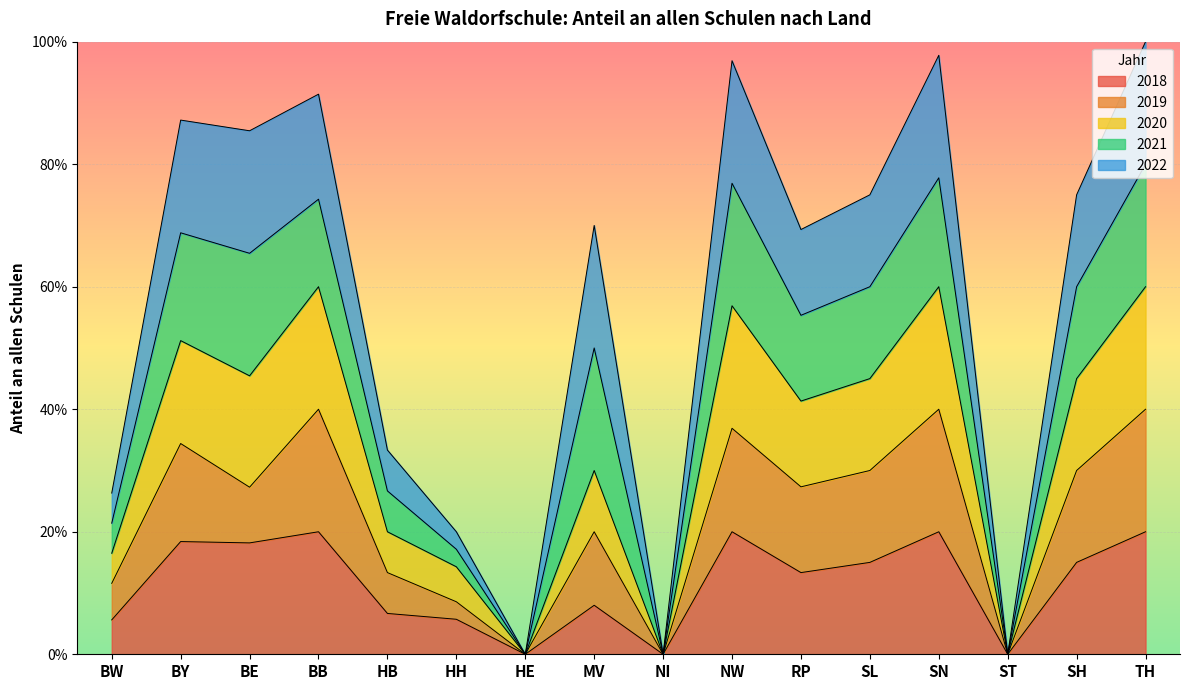

True or false: 2020 and 2018 intersect in this chart.

False